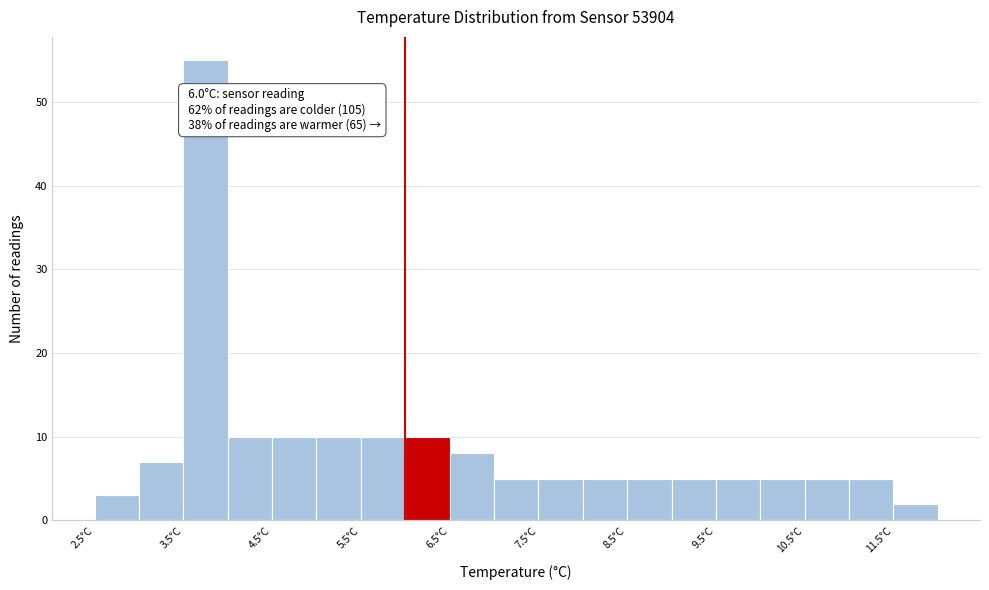

Which range on the x-axis has the tallest bar?

3.5 to 4.0